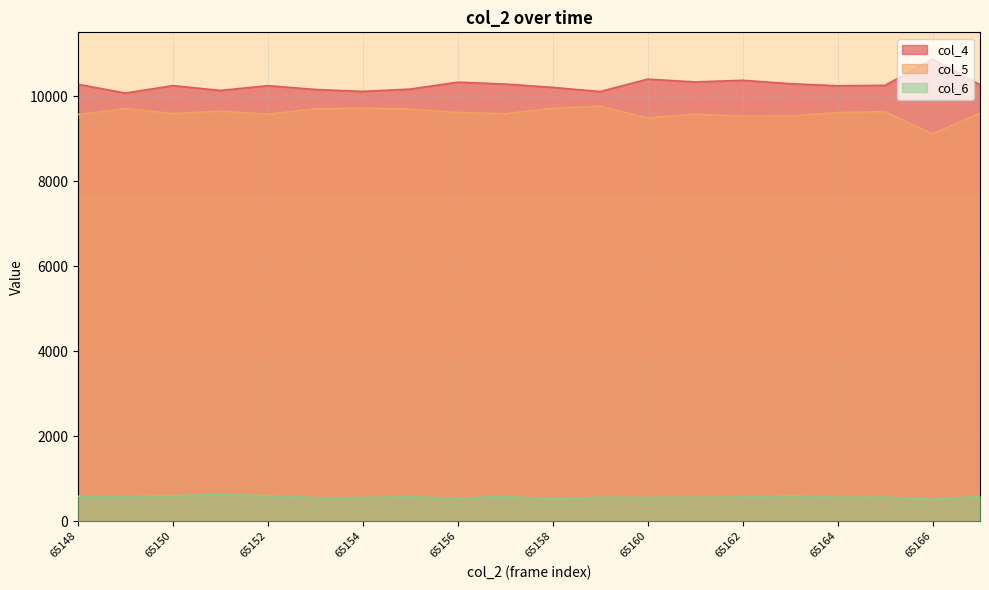

What is the value of the col_6 point at the 7th from the left?

556